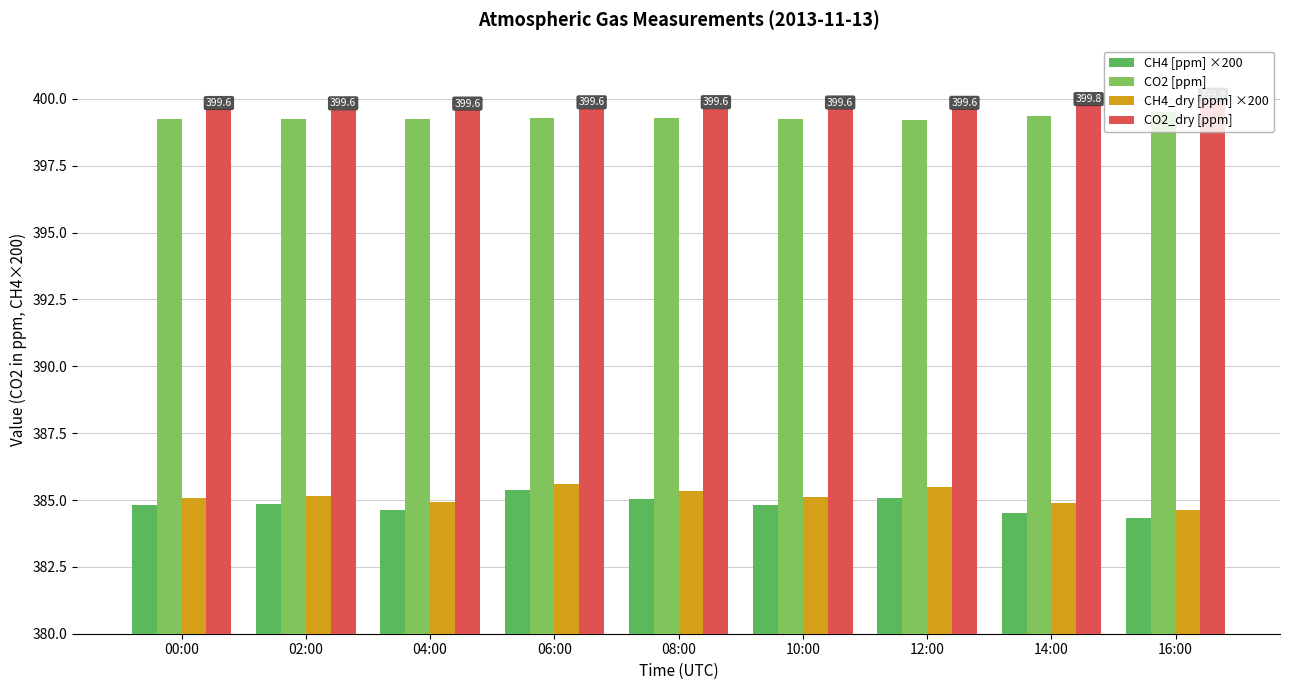

Reading left to right, what are all the values shown in this chart?

CH4 [ppm] ×200: 384.8	384.9	384.6	385.4	385.1	384.8	385.1	384.5	384.3
CO2 [ppm]: 399.2	399.2	399.2	399.3	399.3	399.3	399.2	399.4	399.5
CH4_dry [ppm] ×200: 385.1	385.1	384.9	385.6	385.3	385.1	385.5	384.9	384.6
CO2_dry [ppm]: 399.6	399.6	399.6	399.6	399.6	399.6	399.6	399.8	399.9